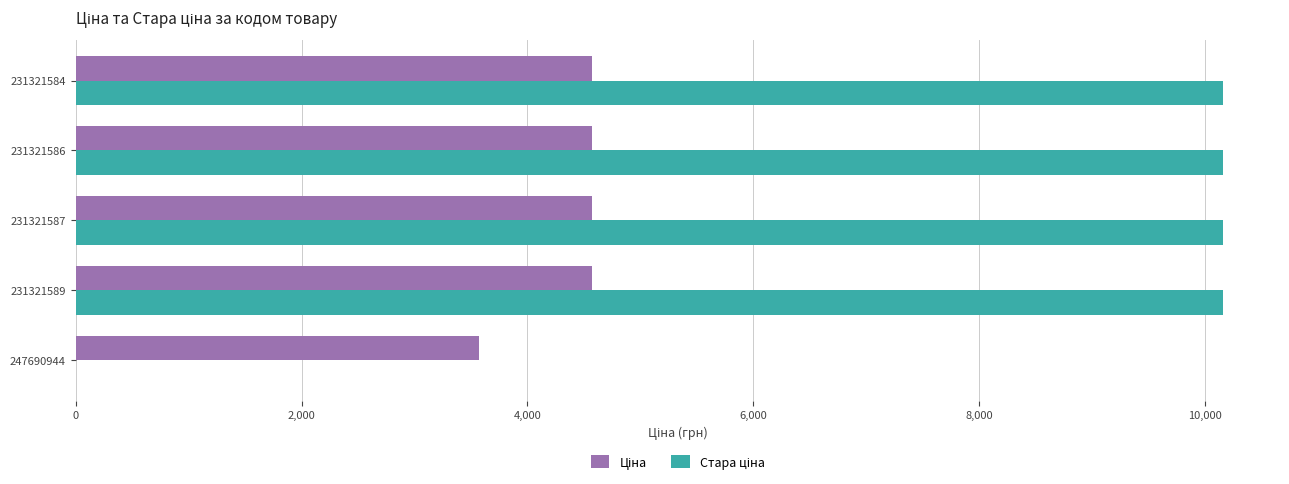

What is the total value across all series at 247690944?

3569.6